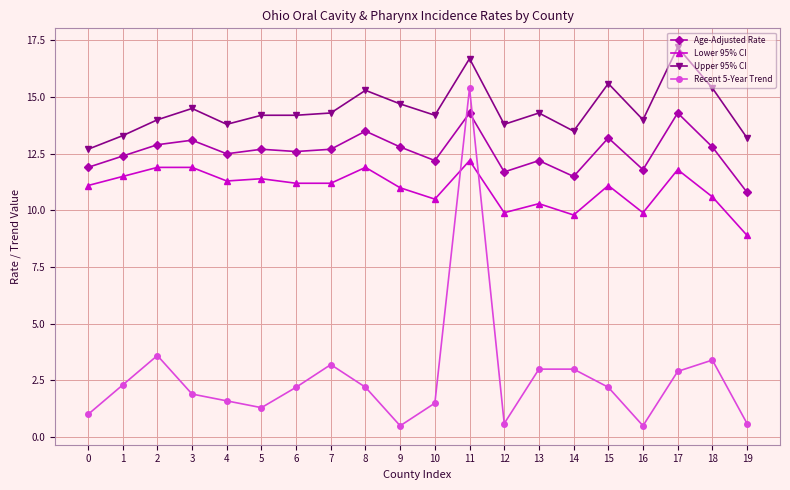

What is the minimum value shown in the chart?

0.5